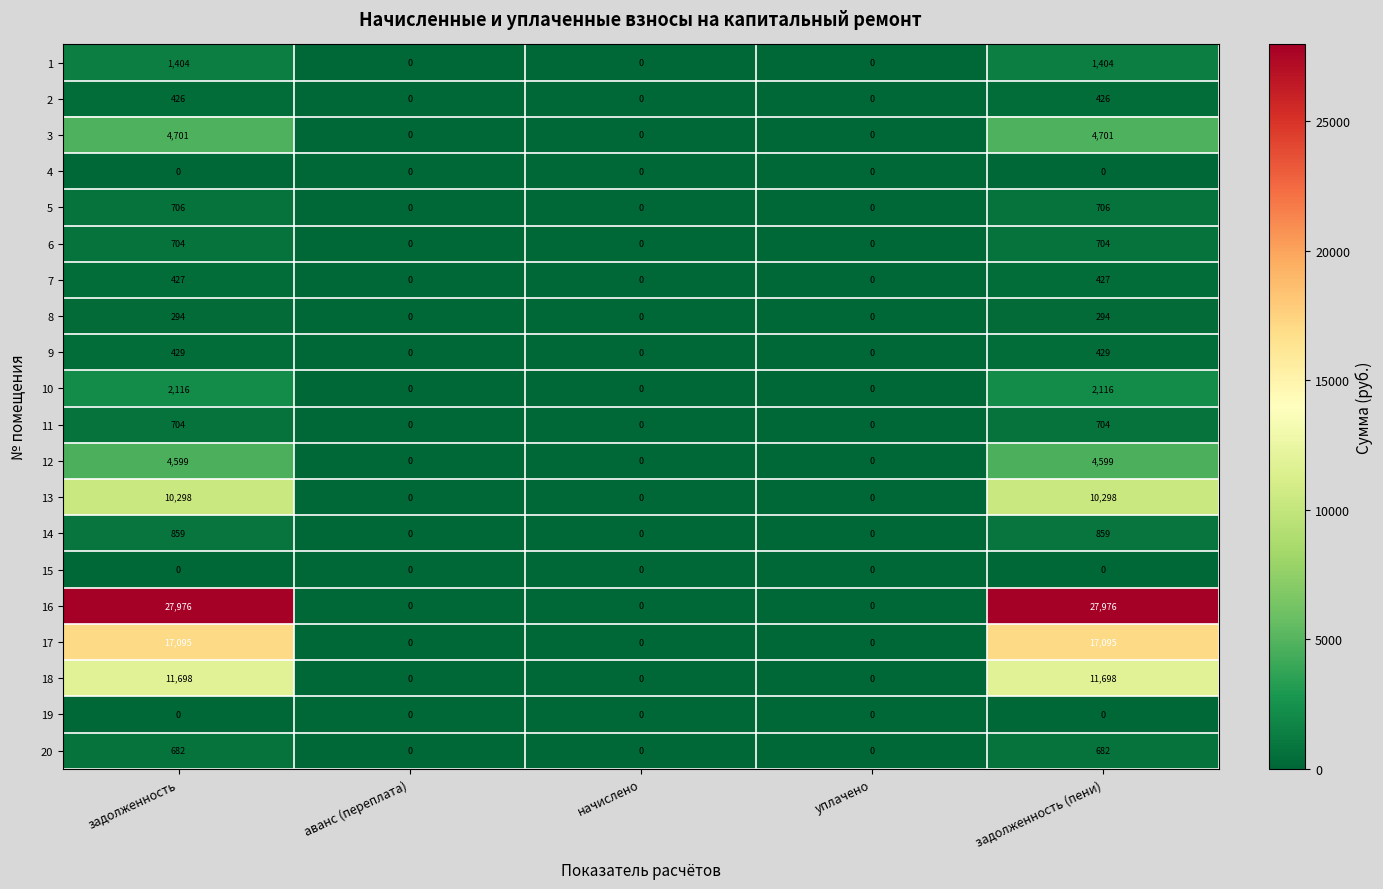

How many positive values does the 6 series have?

2